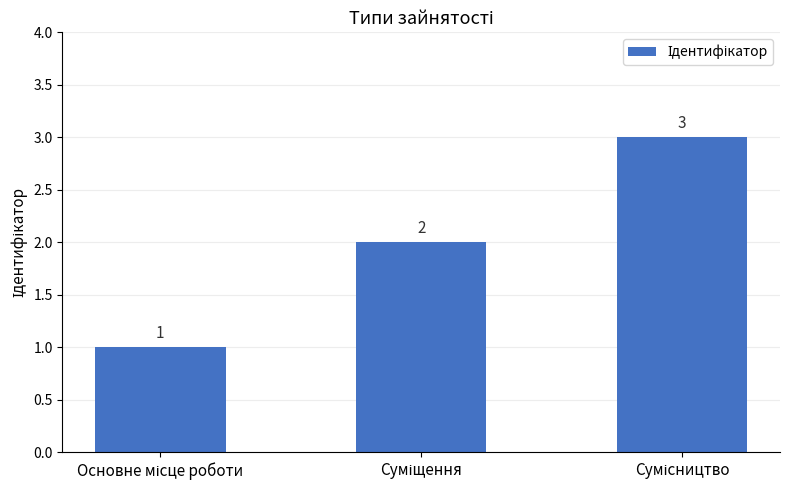

What is the value of the 3rd bar from the left?

3